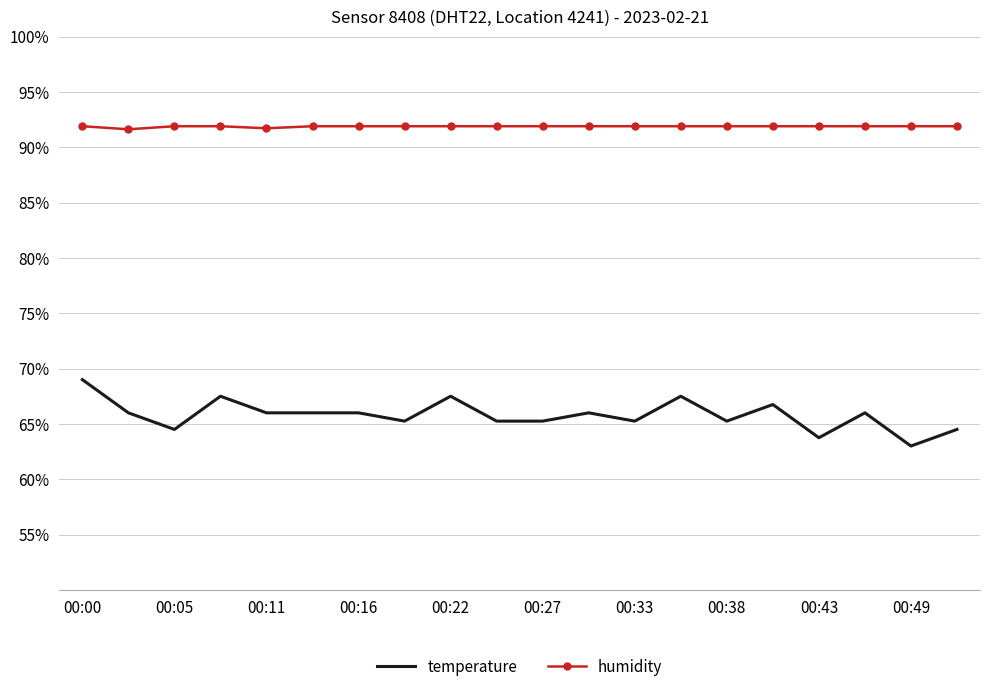

List the series in order of their overall mean, lowest first.

temperature, humidity